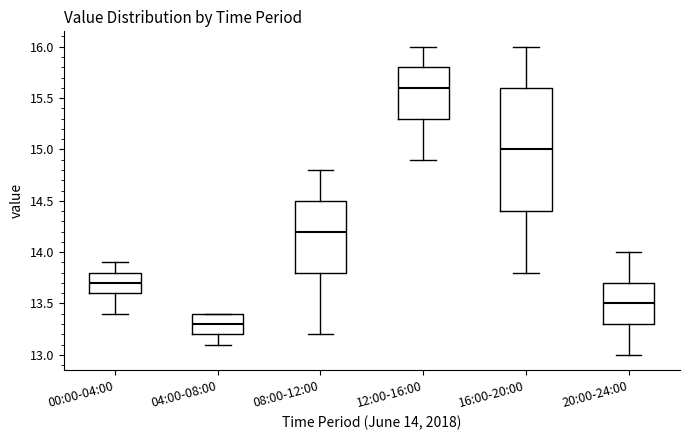

Reading left to right, read every box against the y-axis: the position of its median line, the range the box covers, and the ends of its whiskers. The values are not printed on the chart, so give them approximately, as read against the axis.

00:00-04:00: median 13.7, box 13.6 to 13.8, whiskers 13.4 to 13.9
04:00-08:00: median 13.3, box 13.2 to 13.4, whiskers 13.1 to 13.4
08:00-12:00: median 14.2, box 13.8 to 14.5, whiskers 13.2 to 14.8
12:00-16:00: median 15.6, box 15.3 to 15.8, whiskers 14.9 to 16.0
16:00-20:00: median 15.0, box 14.4 to 15.6, whiskers 13.8 to 16.0
20:00-24:00: median 13.5, box 13.3 to 13.7, whiskers 13.0 to 14.0